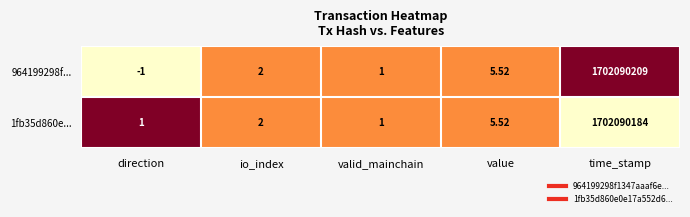

How many positive values does the 964199298f... series have?

4